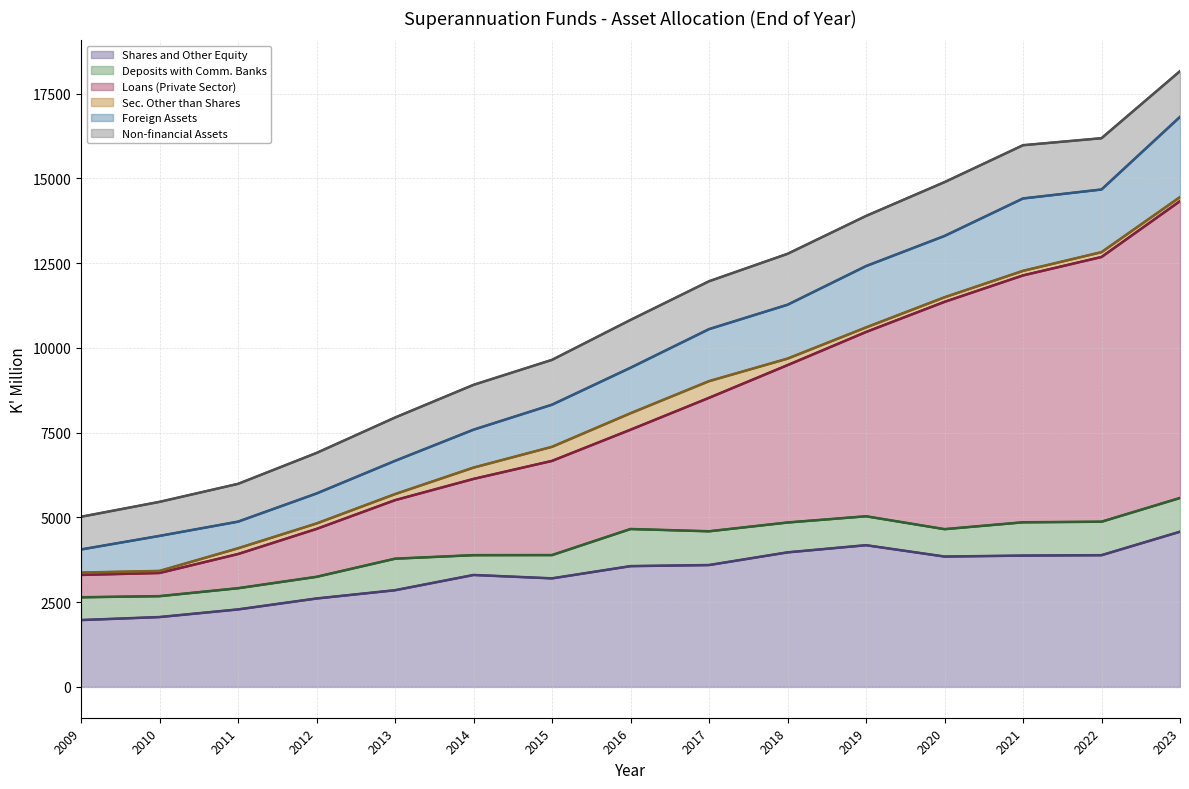

At which category is the sum across all series the highest?

2023